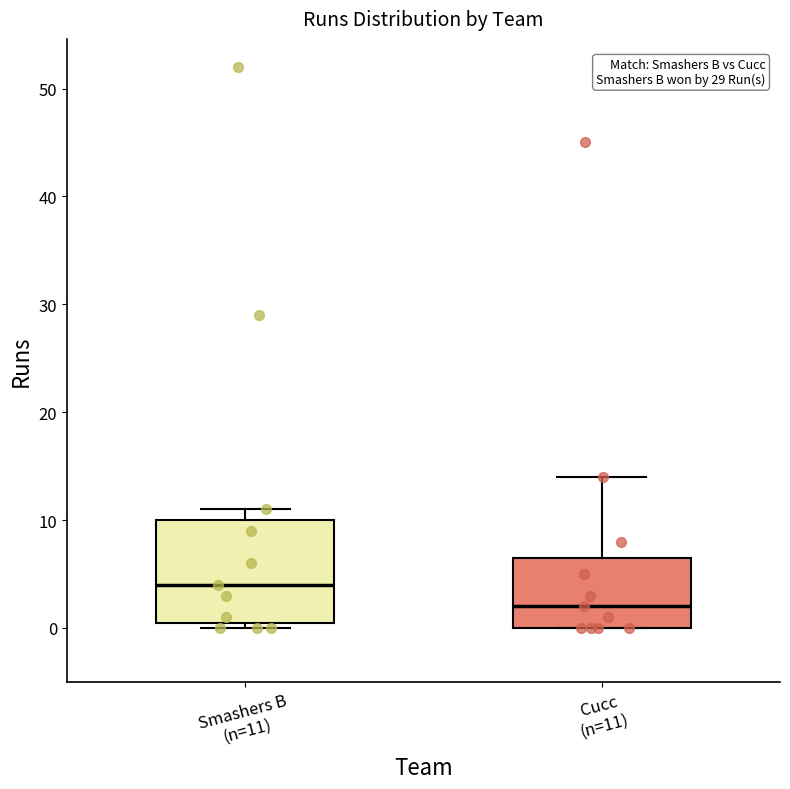

Which box's median line is the lowest?

Cucc (n=11)